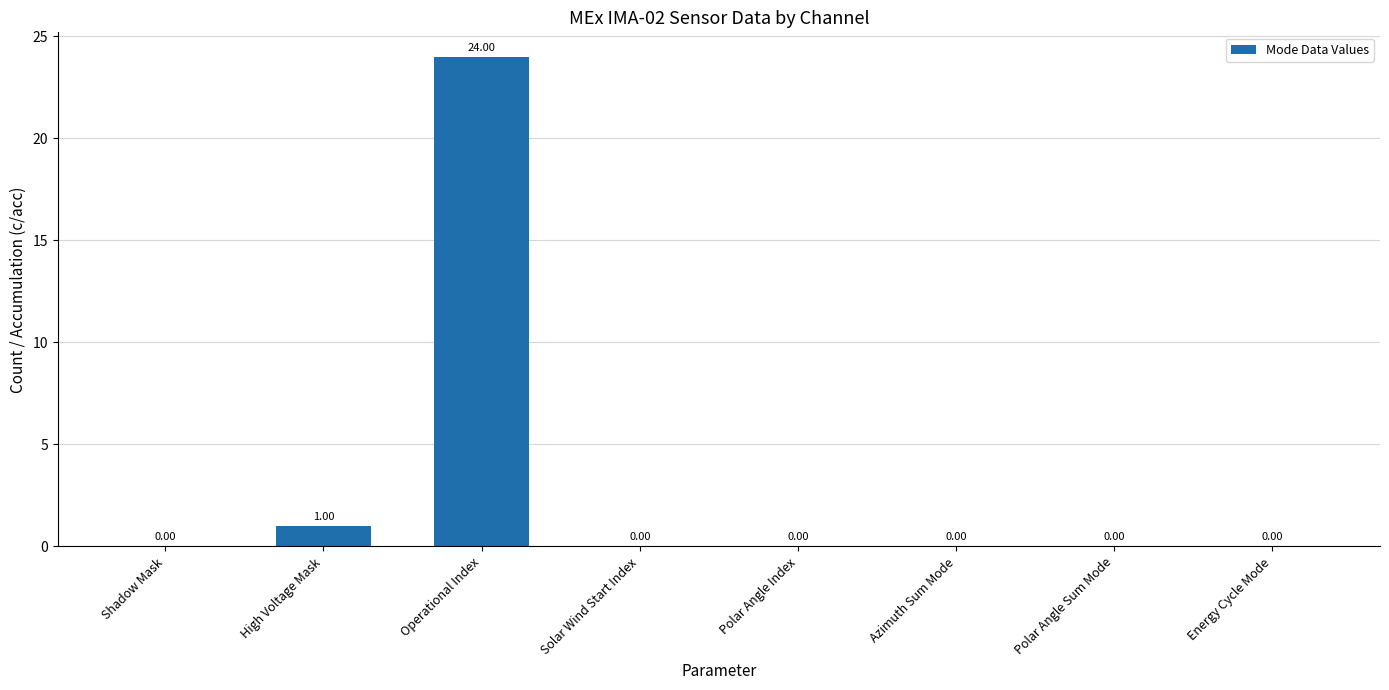

Are the bars horizontal?

No